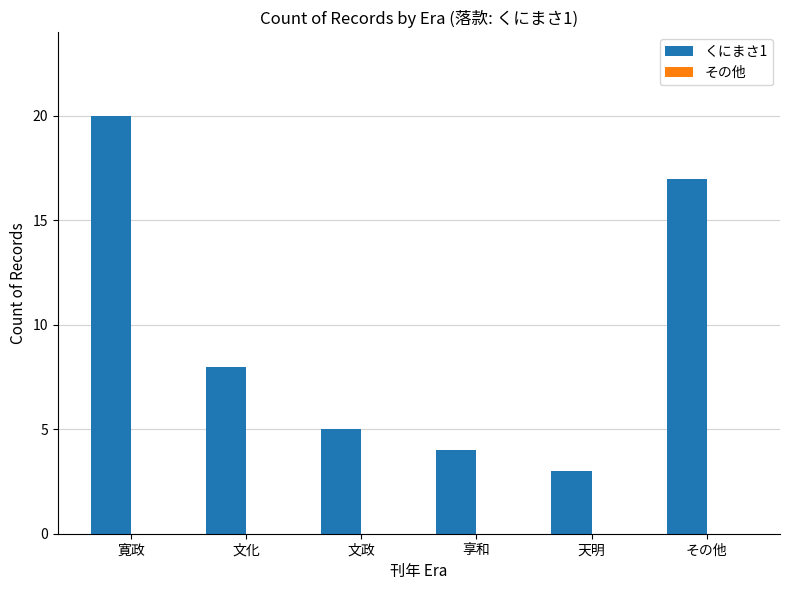

At which category does the chart reach its minimum across all series?

天明